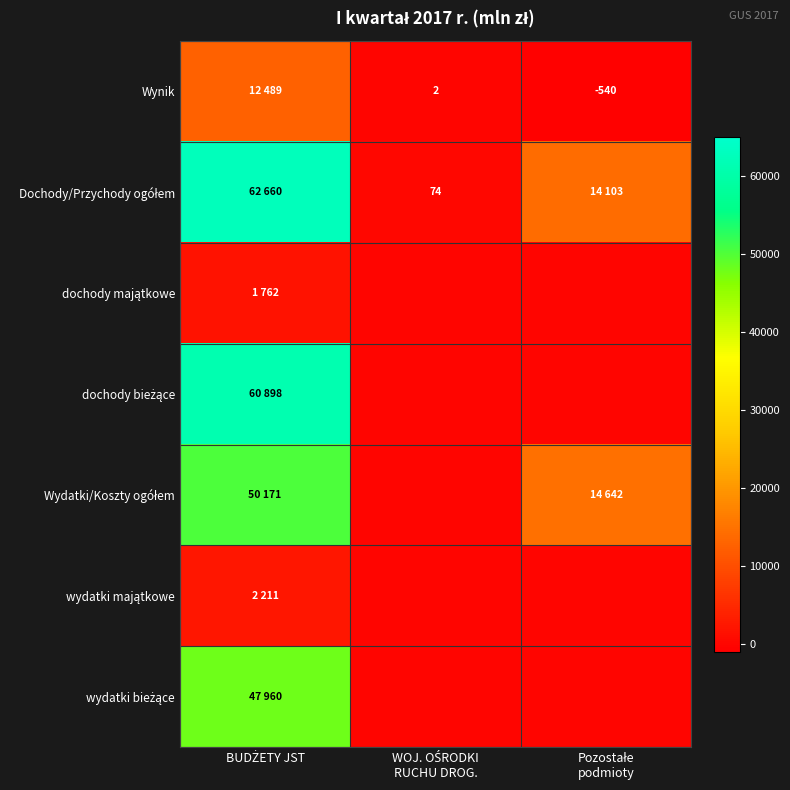

At which category is the sum across all series the highest?

BUDŻETY JST